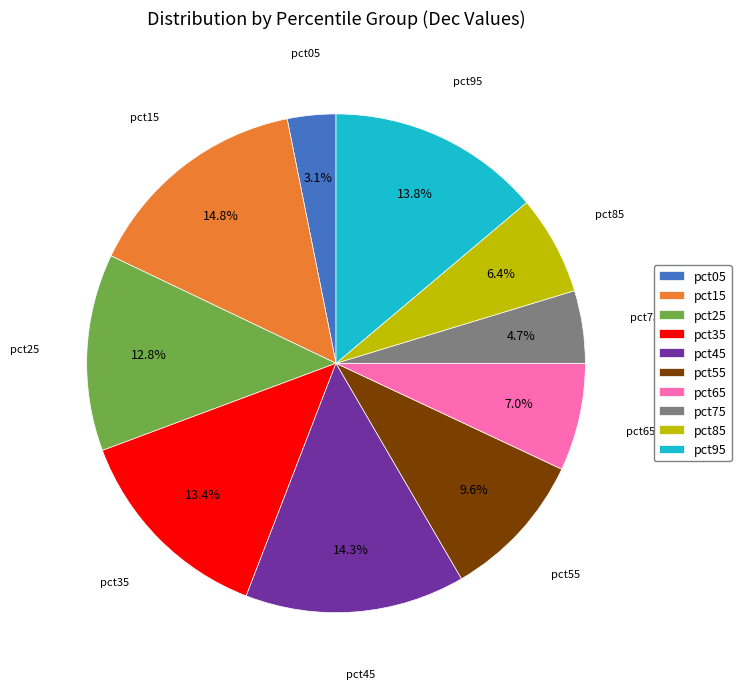

Which slice is the largest?

pct15